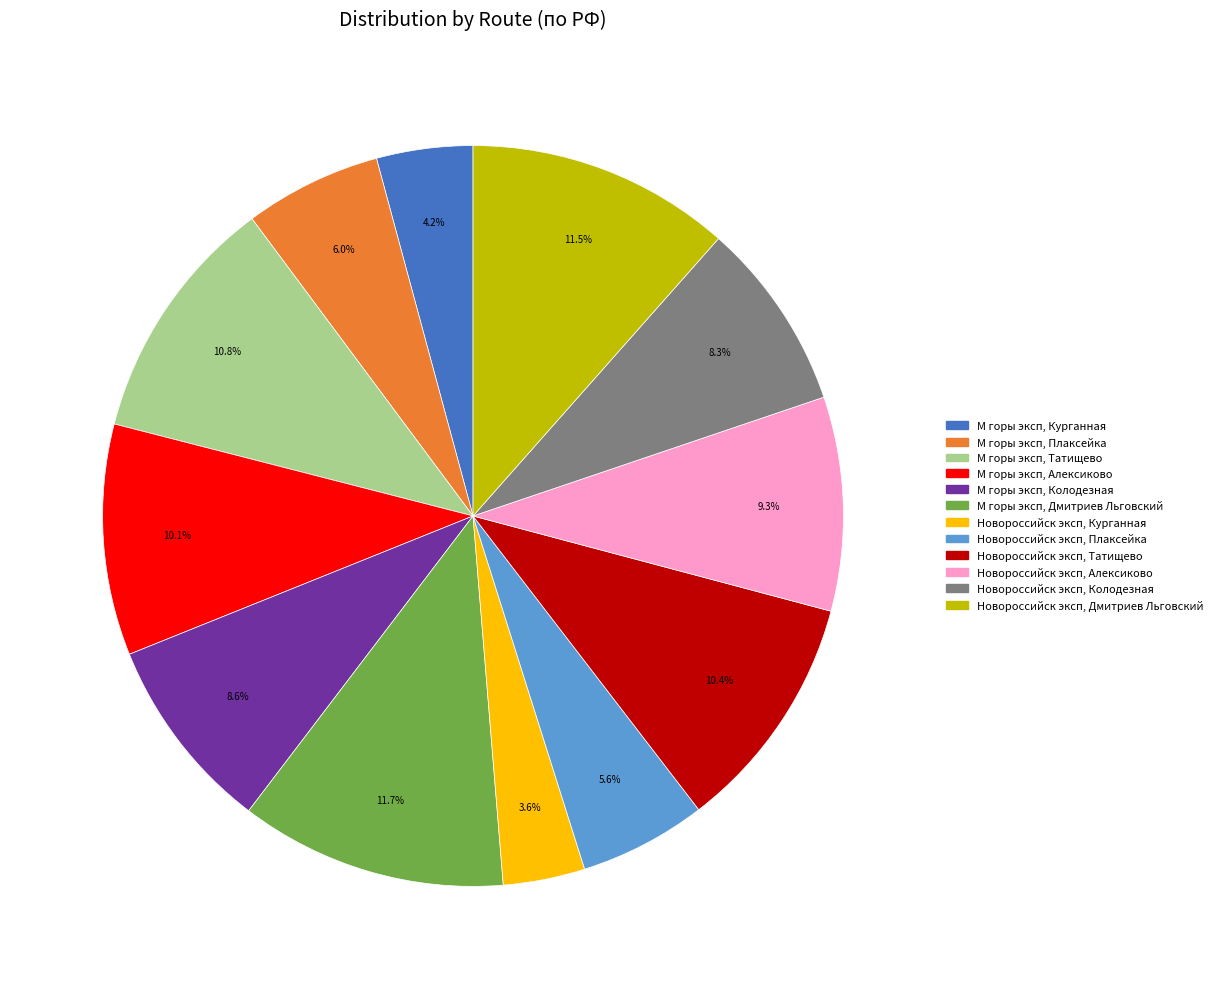

Is there any slice that represents more than half of the pie?

No